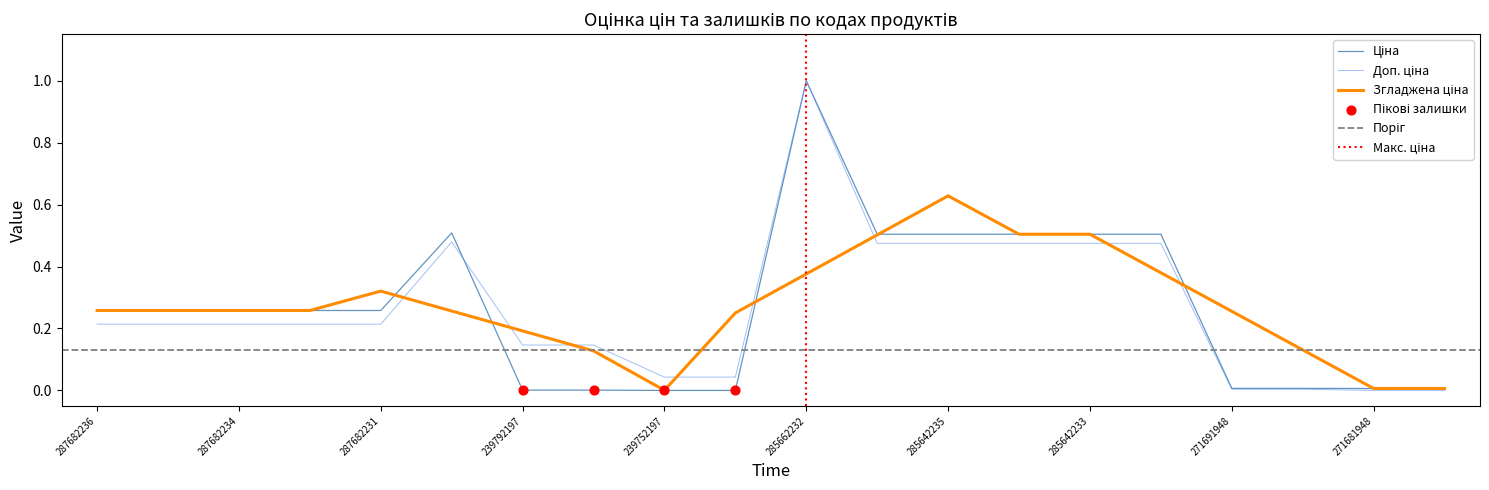

Which series has the largest Y range (max minus min)?

Ціна